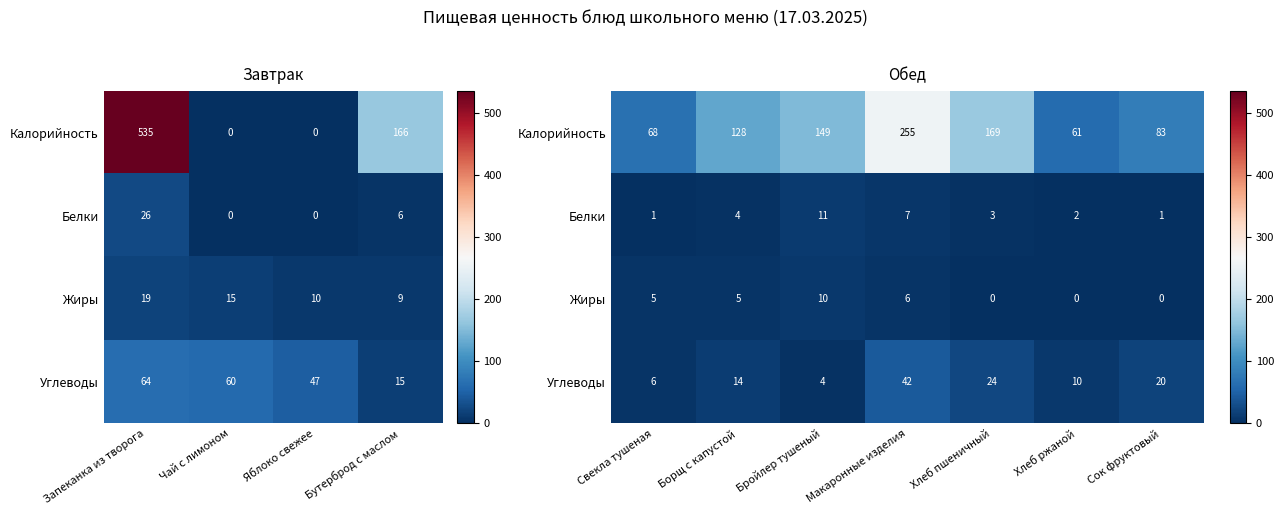

What is the difference between the maximum and second lowest values in the Калорийность series?

187